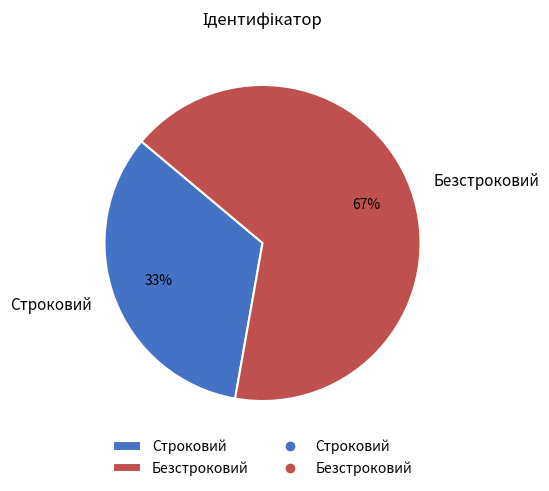

What percentage is the Безстроковий slice, to the nearest percent?

67%